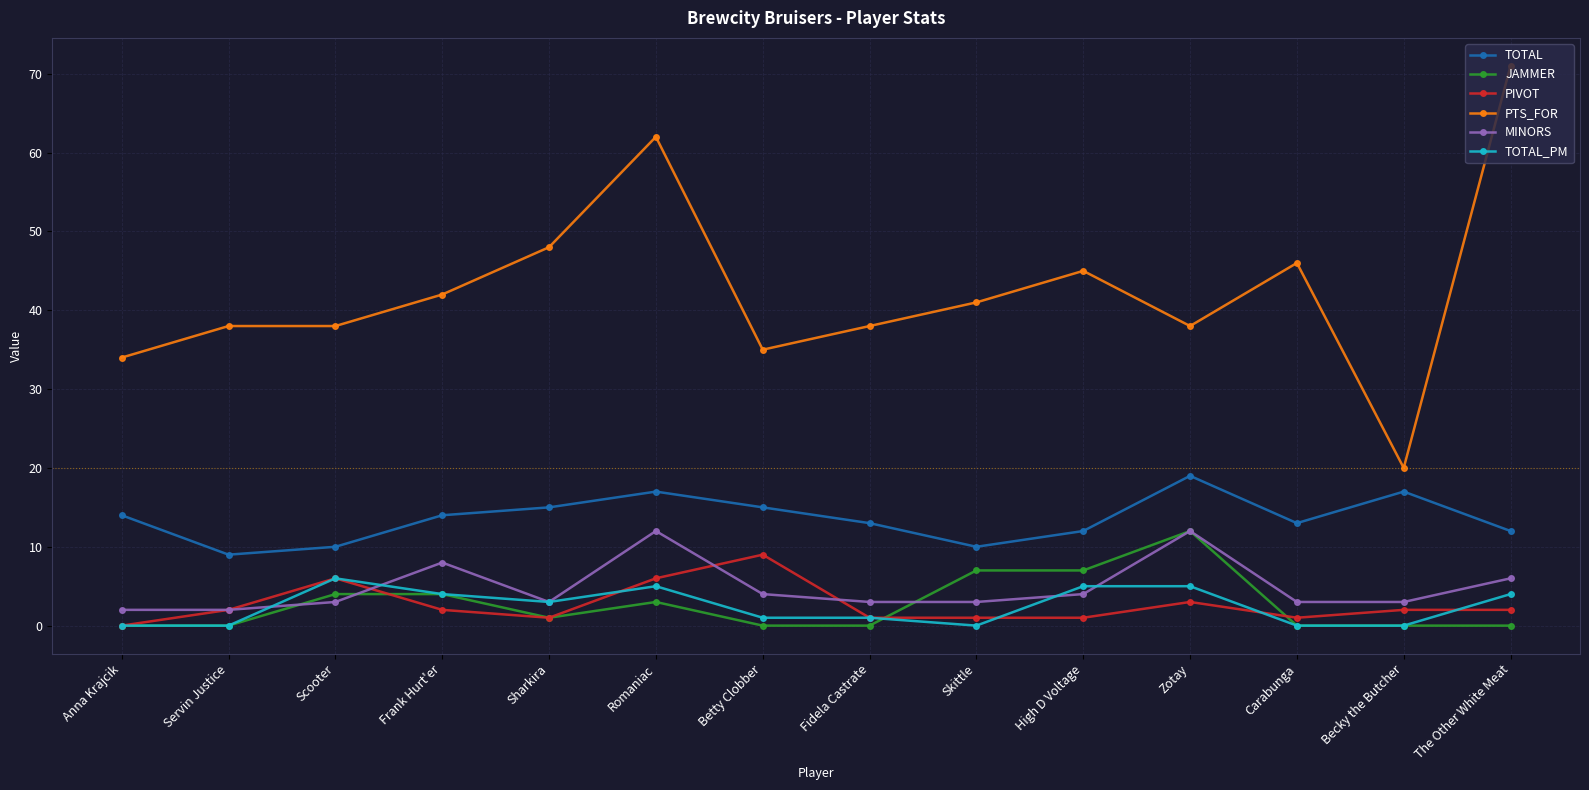

At which category does the chart reach its peak across all series?

The Other White Meat